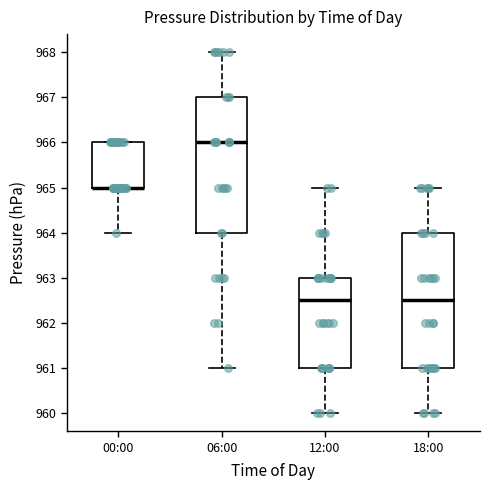

Reading left to right, transcribe this box plot: for each box, give where its median line is, the range the box spans, and where its two whiskers end, as read against the y-axis. The values are not printed on the chart, so give them approximately, as read against the axis.

00:00: median 965.0 (drawn on the box's lower edge), box 965.0 to 966.0, whiskers 964.0 to 966.0
06:00: median 966.0, box 964.0 to 967.0, whiskers 961.0 to 968.0
12:00: median 962.5, box 961.0 to 963.0, whiskers 960.0 to 965.0
18:00: median 962.5, box 961.0 to 964.0, whiskers 960.0 to 965.0